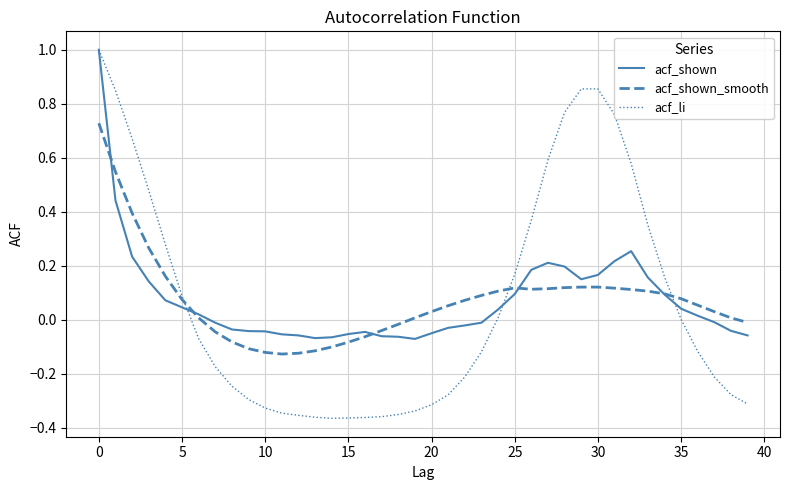

Which series has the widest spread of values?

acf_li